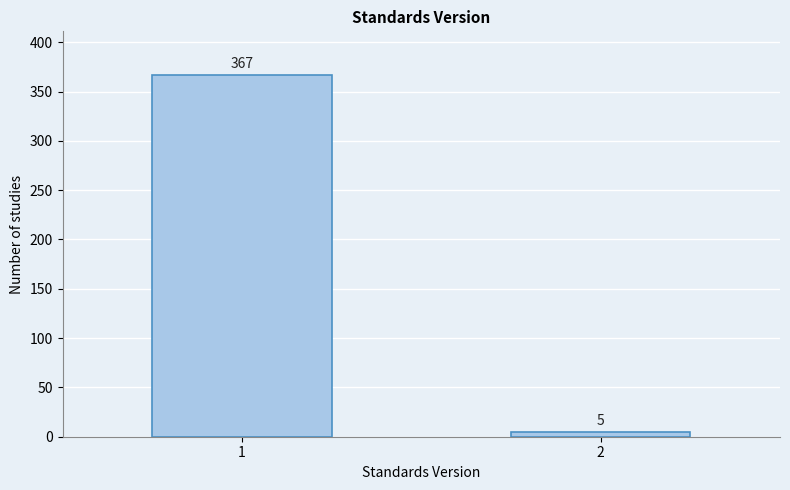

Reading left to right, extract all data points from this chart.

1=367	2=5